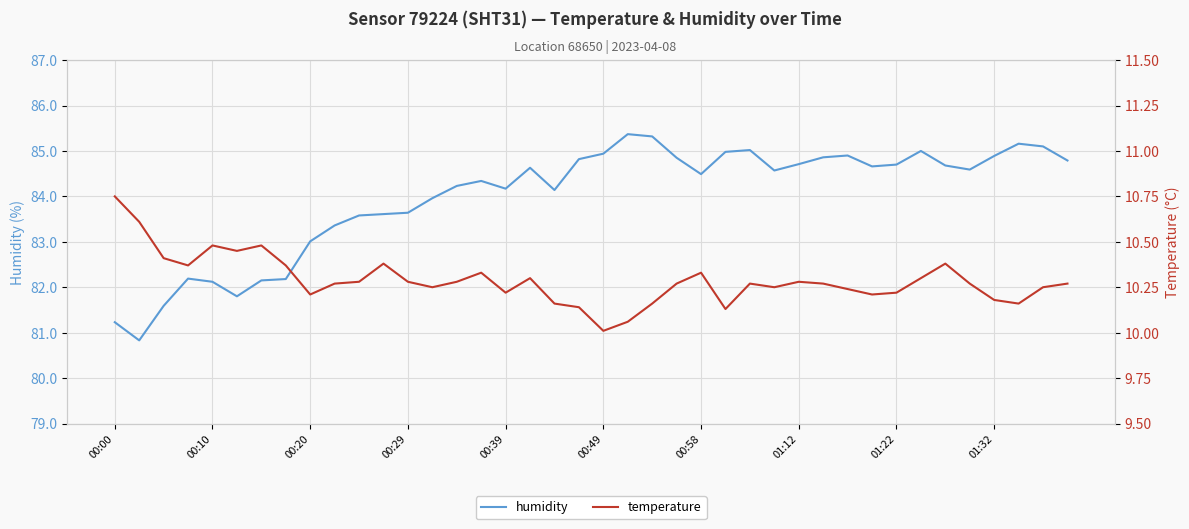

What is the value of the temperature point at the 23rd from the left?

10.2